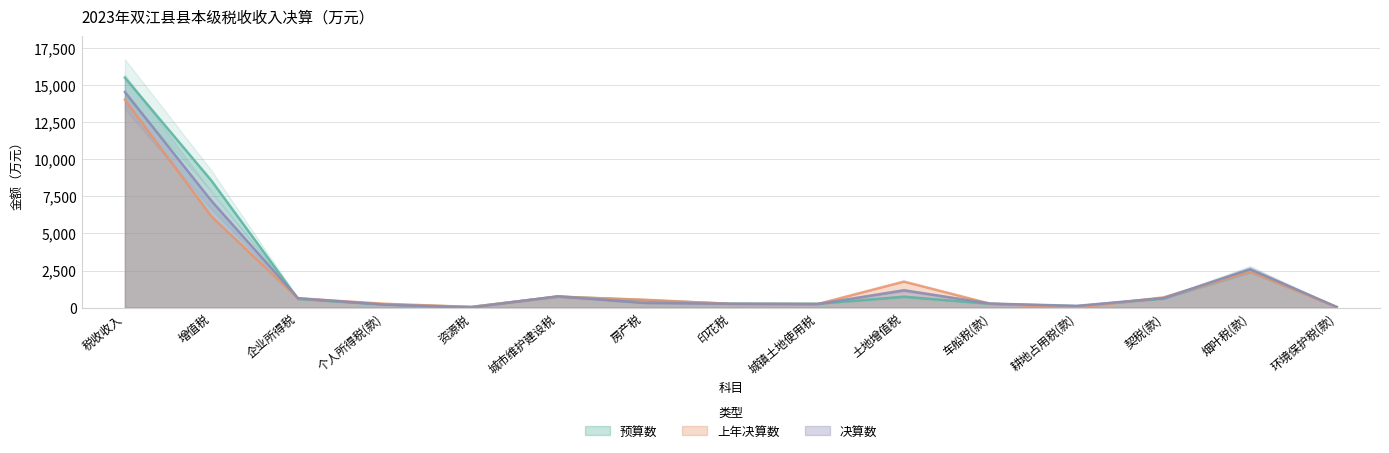

The 决算数 series shows 122 at 耕地占用税(款). True or false?

True